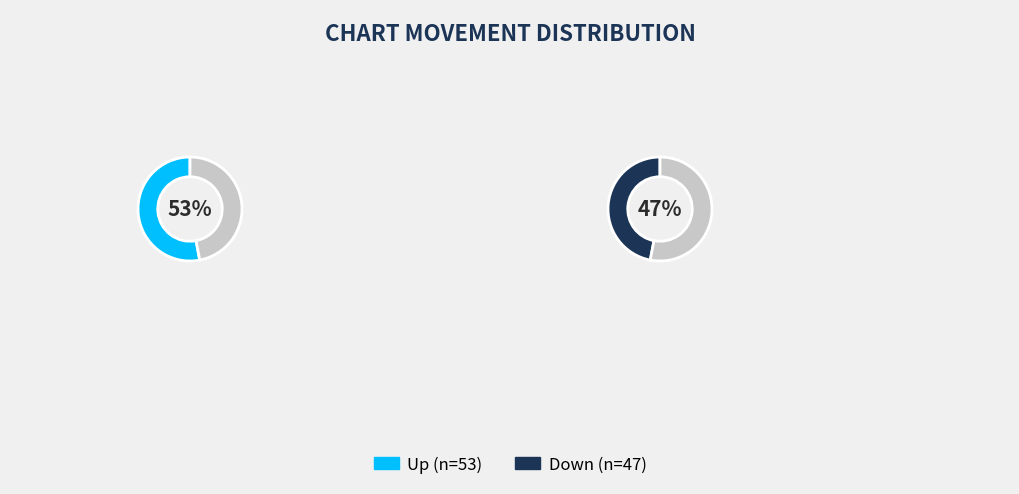

Does up represent more than half of the total?

Yes